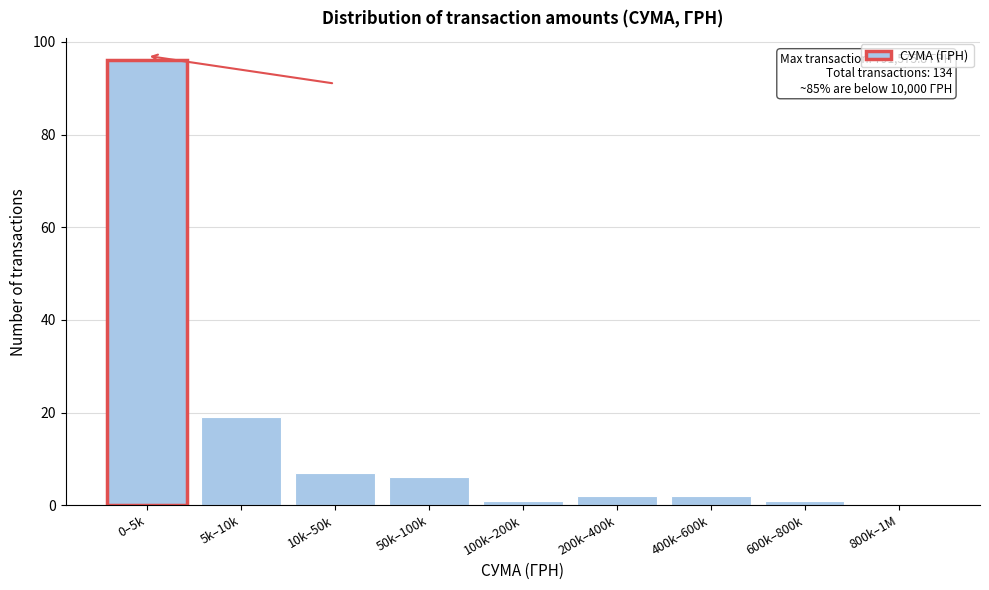

Reading left to right, what are all the values shown in this chart?

0–5k=96	5k–10k=19	10k–50k=7	50k–100k=6	100k–200k=1	200k–400k=2	400k–600k=2	600k–800k=1	800k–1M=0